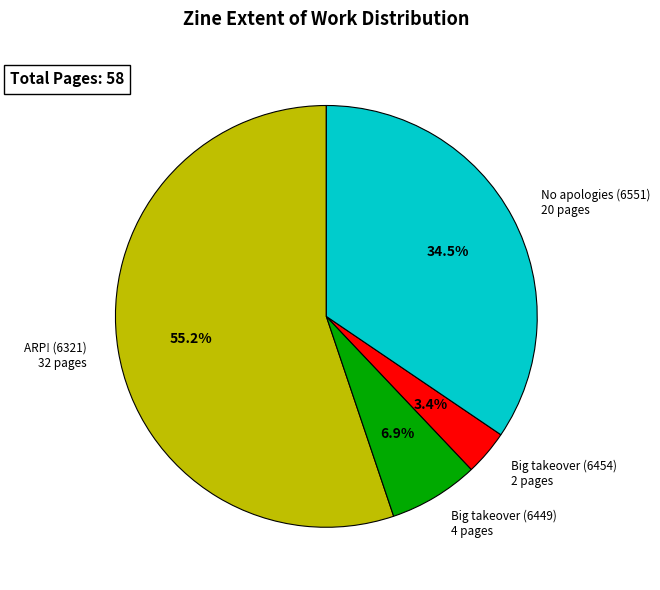

Does any single category account for the majority?

Yes